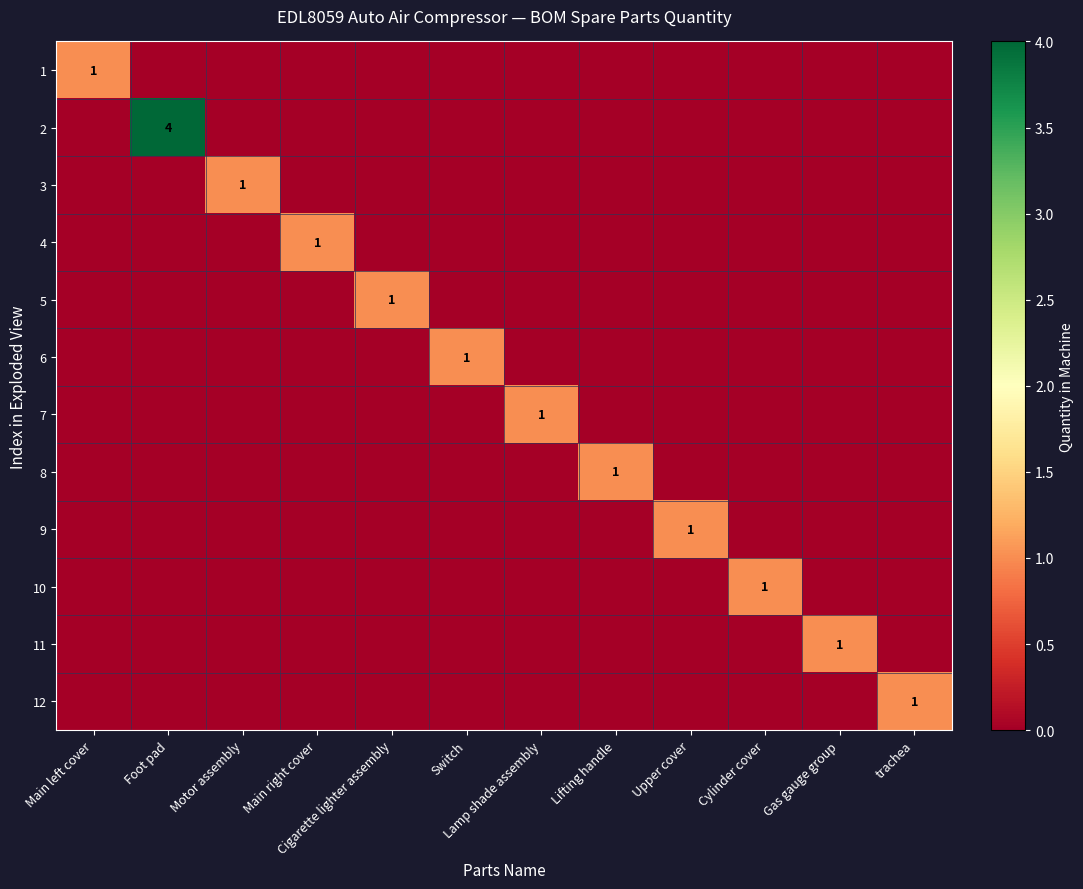

Count the 4 values in the range 0 to 1.

12